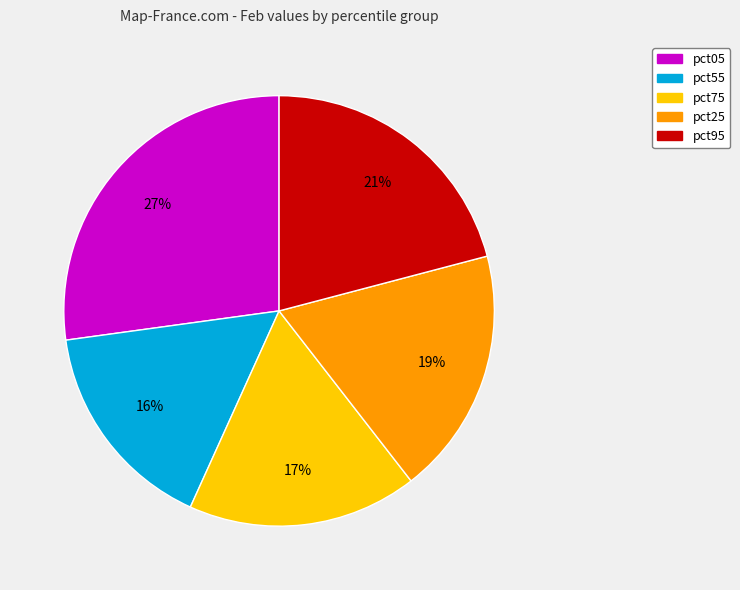

Is there a majority slice in this chart?

No